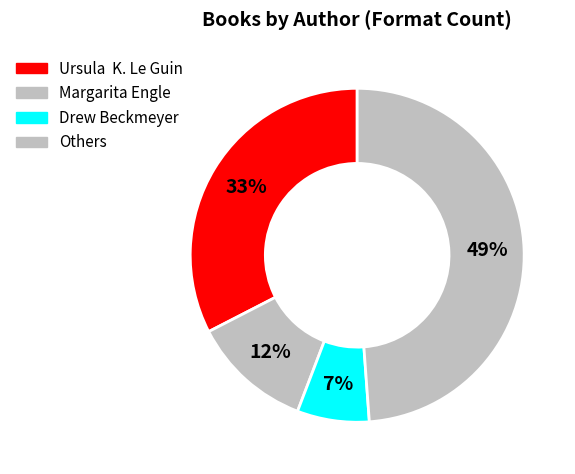

Which slice is the smallest?

Drew Beckmeyer